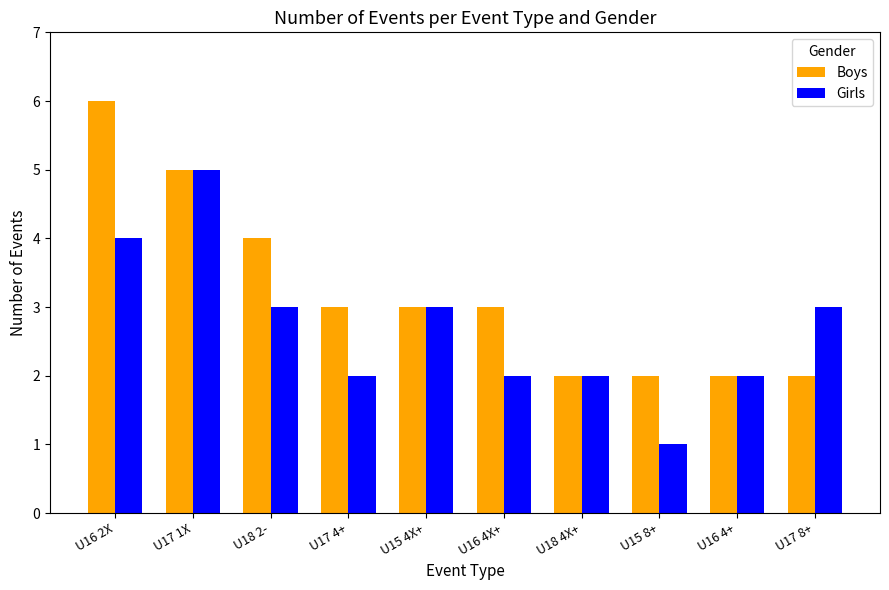

Which series has the largest total across all categories?

Boys